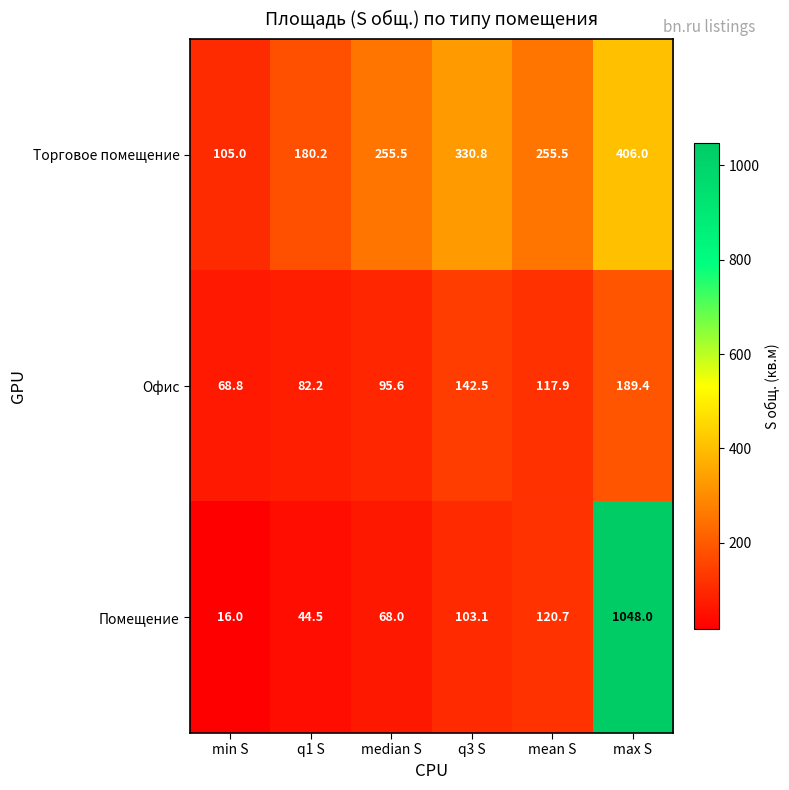

Which label corresponds to the largest value in the chart?

max S